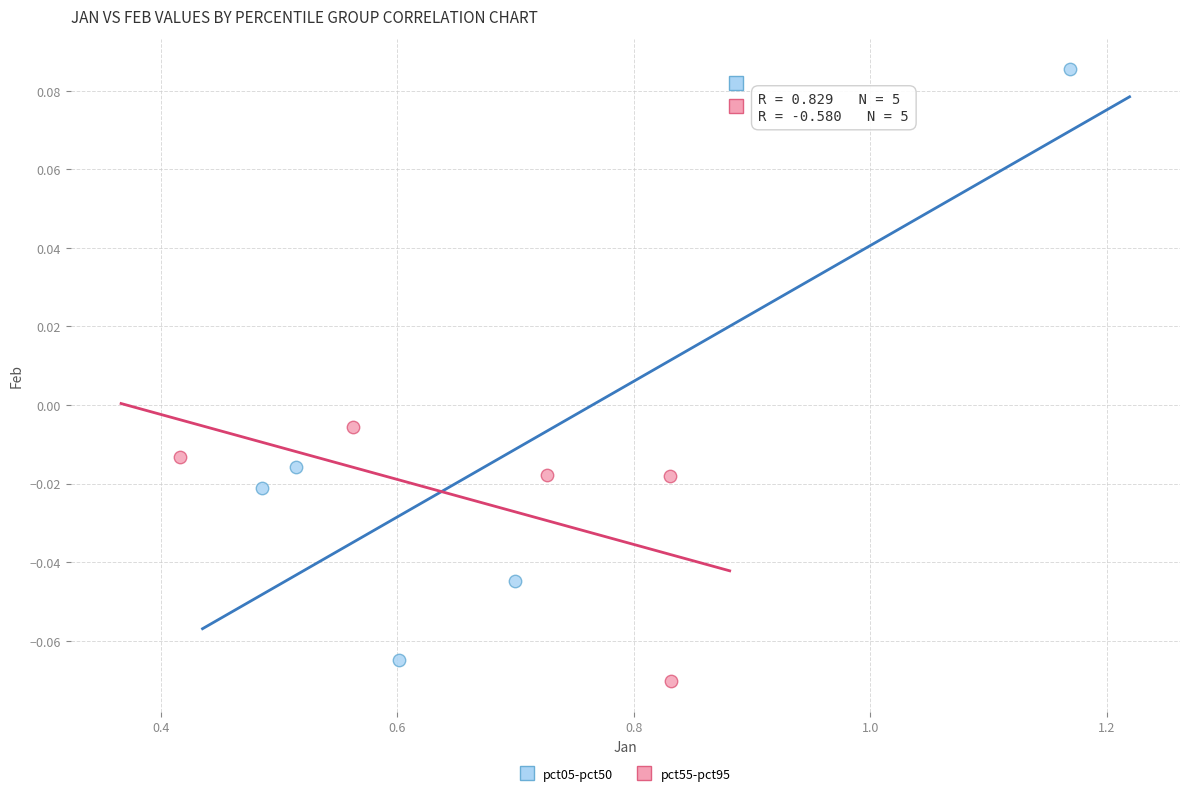

Which series has the widest spread of Y values?

pct05-pct50